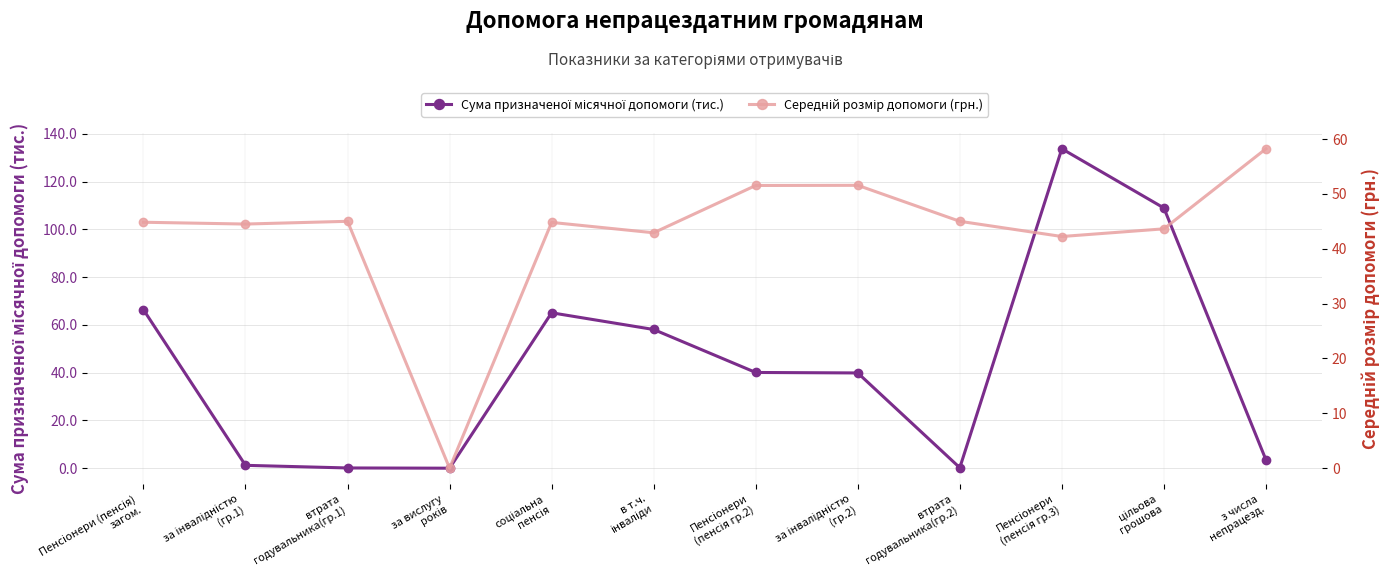

What is the sum of all Сума призначеної місячної допомоги (тис.) values?

517.4